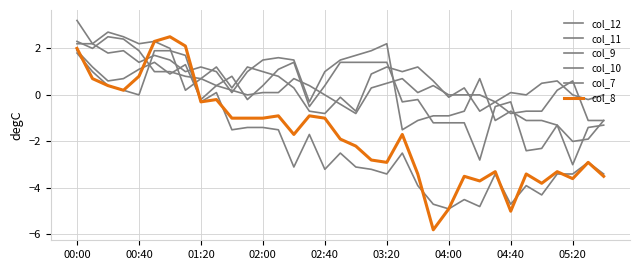

Reading left to right, what are all the values shown in this chart?

col_12: 2.2	2.2	2.7	2.5	2.2	2.3	2.0	0.2	0.7	0.4	0.2	-0.0	0.1	0.1	0.7	0.4	0.0	-0.4	-0.8	0.3	0.5	0.7	0.1	0.4	0.0	-0.0	-0.0	-0.3	0.1	0.0	0.5	0.6	0.0	-0.2	-0.0
col_11: 2.3	2.0	2.5	2.4	1.9	1.0	1.0	0.8	0.7	1.2	0.3	1.2	1.0	0.8	0.3	-0.7	-0.8	-0.1	-0.7	0.9	1.2	1.0	1.2	0.6	-0.1	0.3	-0.7	-0.3	-0.8	-0.7	-0.7	0.2	0.6	-1.1	-1.1
col_9: 1.9	1.2	0.6	0.7	1.1	1.4	0.9	1.3	-0.2	0.4	0.8	-0.2	0.4	1.1	1.4	-0.5	0.4	1.4	1.4	1.4	1.4	-0.3	-0.2	-1.2	-1.2	-1.2	-2.8	-0.5	-0.3	-2.4	-2.3	-1.3	-3.0	-1.4	-1.3
col_10: 3.2	2.2	1.8	1.9	1.4	1.7	1.5	1.0	1.2	1.0	0.1	1.0	1.5	1.6	1.5	-0.3	1.0	1.5	1.7	1.9	2.2	-1.5	-1.1	-0.9	-0.9	-0.7	0.7	-1.1	-0.7	-1.1	-1.1	-1.3	-2.0	-1.9	-1.1
col_7: 1.8	1.0	0.4	0.2	-0.0	1.9	1.9	1.7	-0.3	0.1	-1.5	-1.4	-1.4	-1.5	-3.1	-1.7	-3.2	-2.5	-3.1	-3.2	-3.4	-2.5	-3.9	-4.7	-4.9	-4.5	-4.8	-3.4	-4.7	-3.9	-4.3	-3.4	-3.4	-2.9	-3.4
col_8: 2.0	0.7	0.4	0.2	0.8	2.3	2.5	2.1	-0.3	-0.2	-1.0	-1.0	-1.0	-0.9	-1.7	-0.9	-1.0	-1.9	-2.2	-2.8	-2.9	-1.7	-3.4	-5.8	-4.9	-3.5	-3.7	-3.3	-5.0	-3.4	-3.8	-3.3	-3.6	-2.9	-3.5